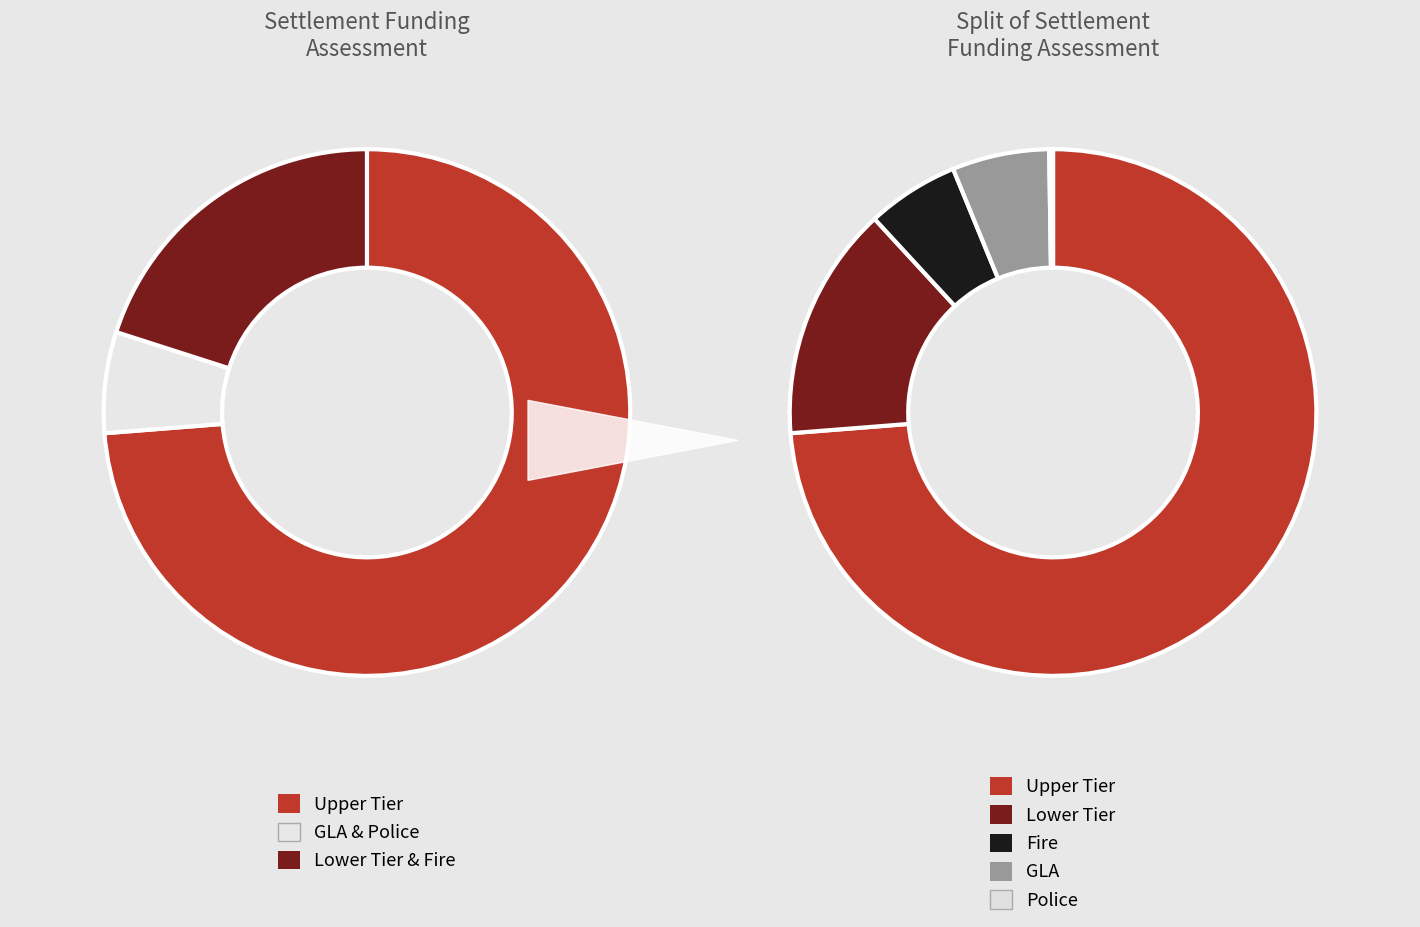

Rank the categories by value from lowest to highest.

Police, Fire, GLA, Lower Tier, Upper Tier